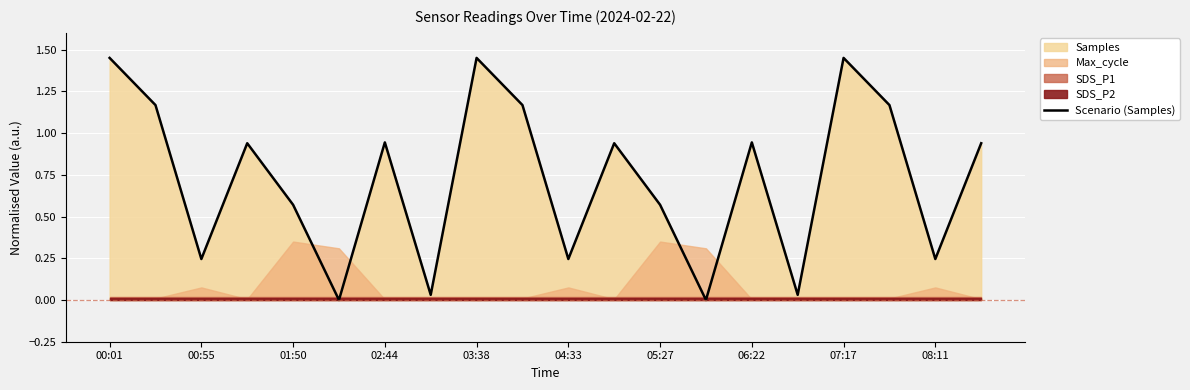

What is the value of the 9th point from the left?

1.4